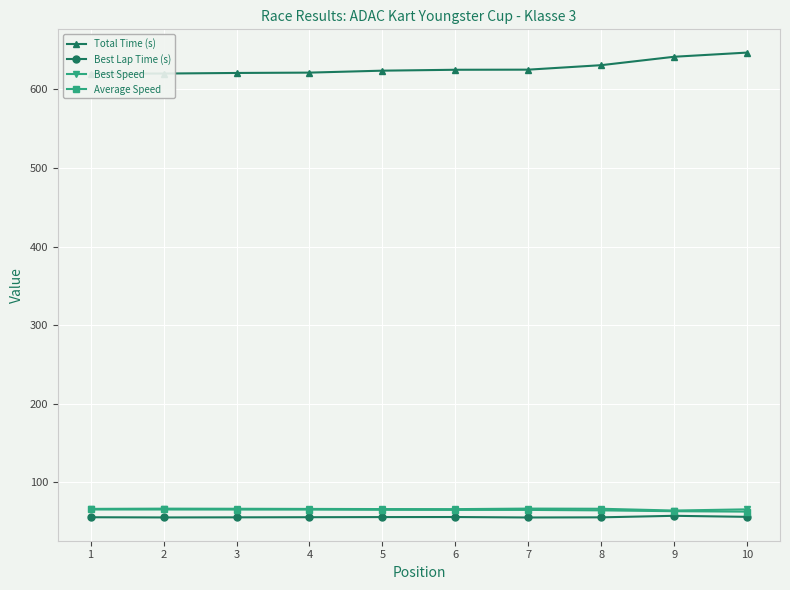

How many values in the Average Speed series exceed 65?

7